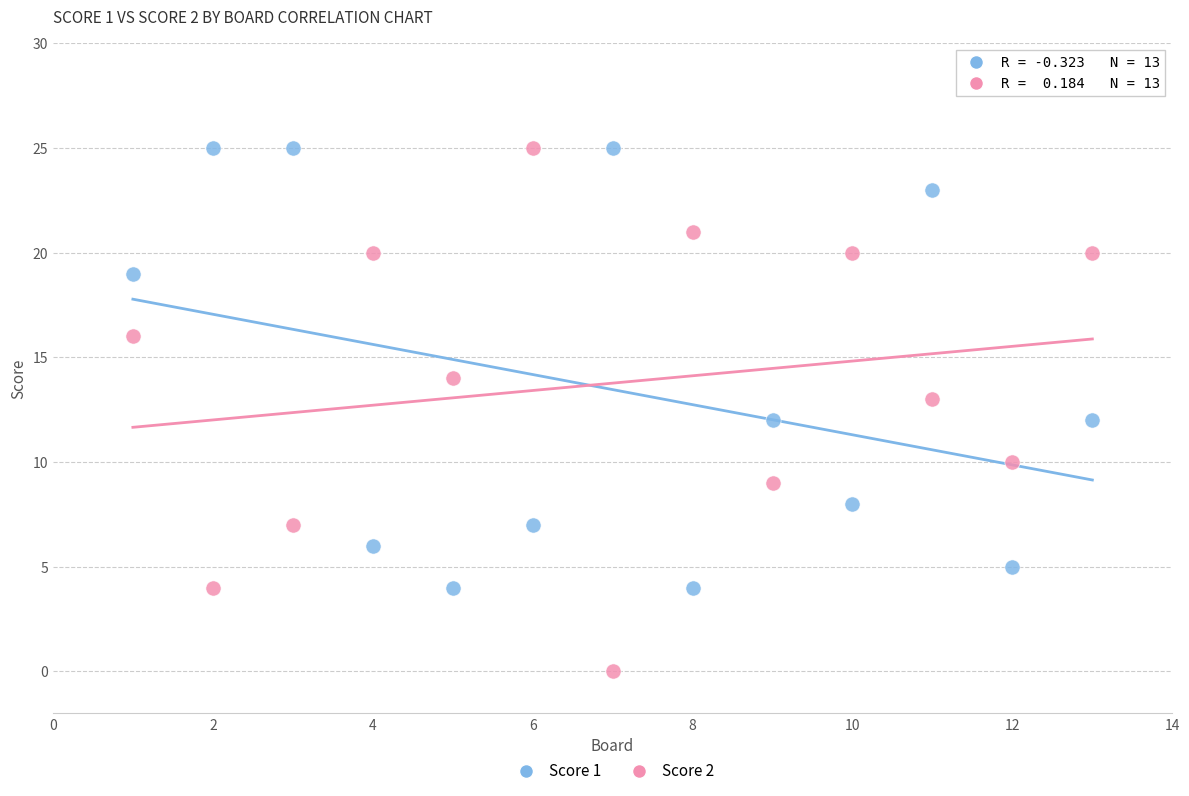

Which series has the largest Y range (max minus min)?

Score 2